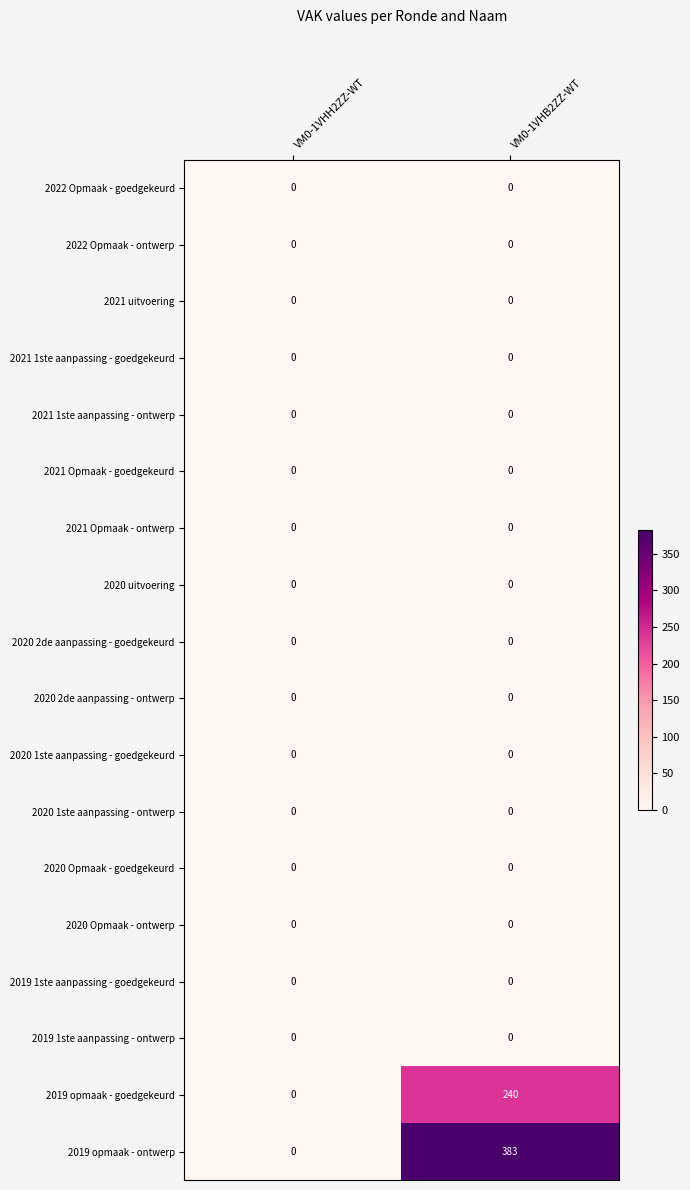

The 2020 2de aanpassing - goedgekeurd series shows 0 at VM0-1VHB2ZZ-WT. True or false?

True